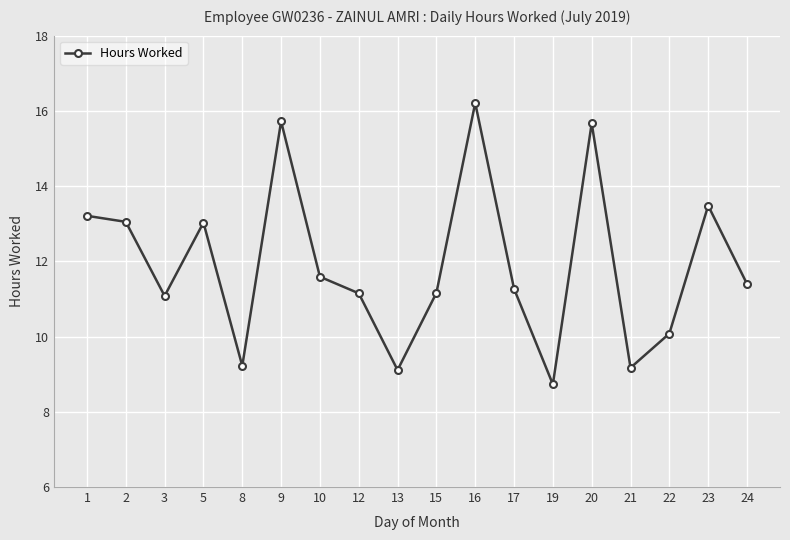

What is the ratio of the value at 16 to the value at 2?

1.2